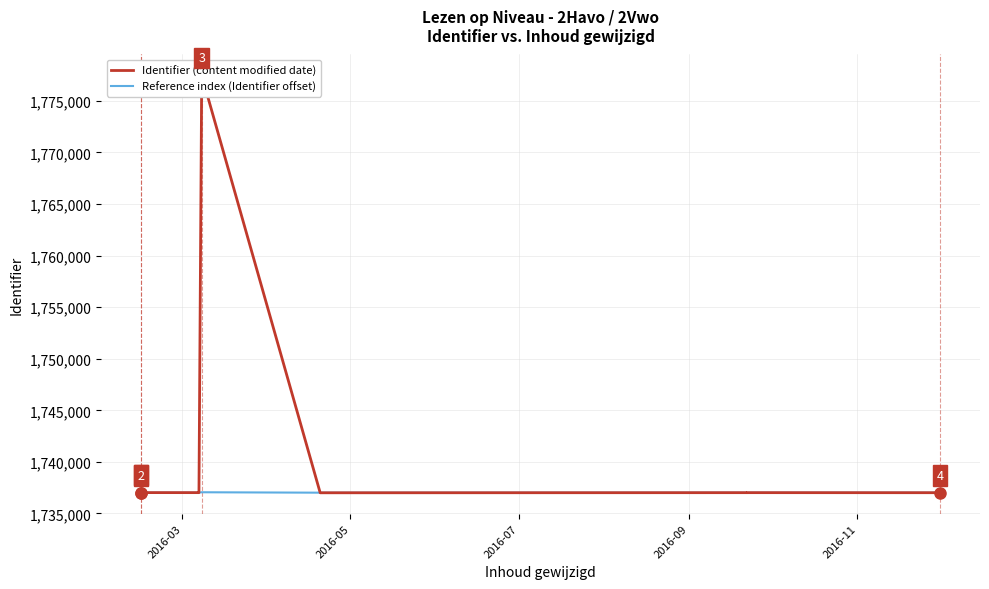

What is the difference between the Identifier (content modified date) values at 2016-11 and 2016-09?

1.0